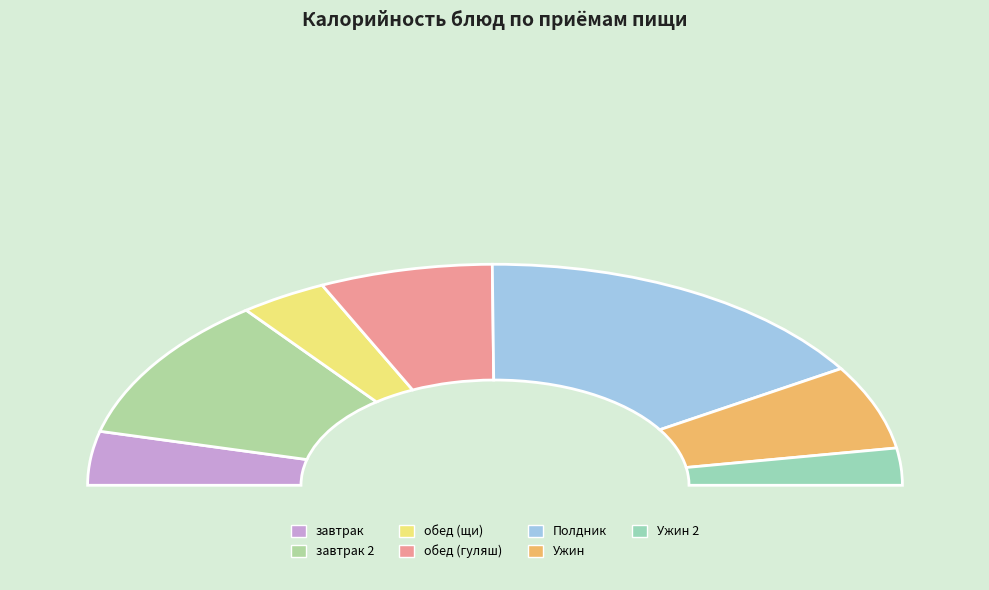

How many slices are in this pie chart?

7